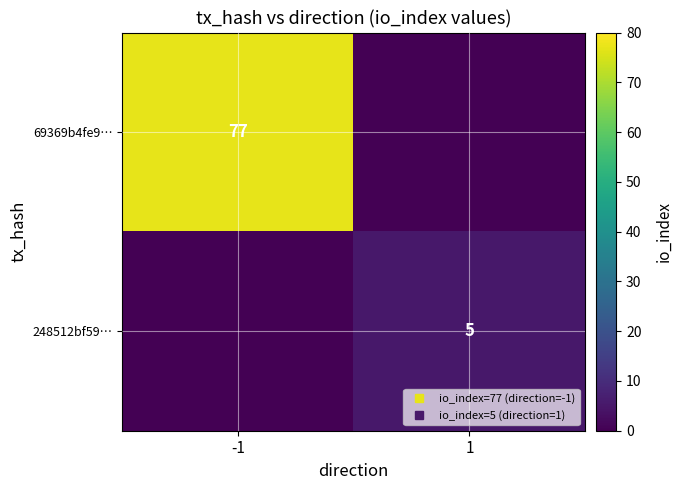

Count the 69369b4fe9… values in the range 0 to 77.

2